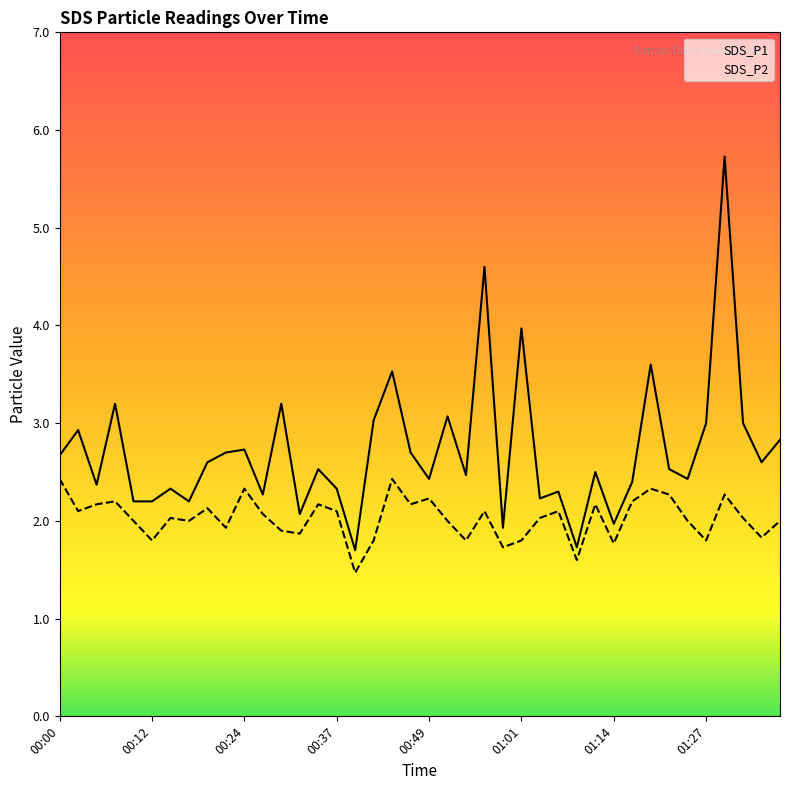

Which series has the largest range (max minus min)?

SDS_P1